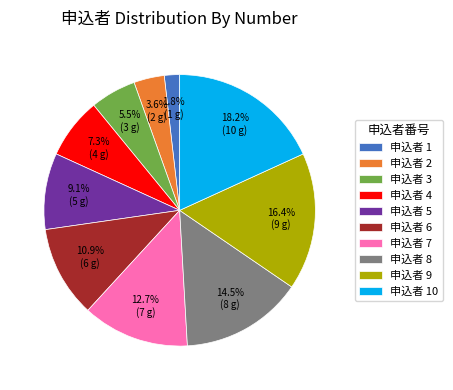

Which slice is the smallest?

申込者 1